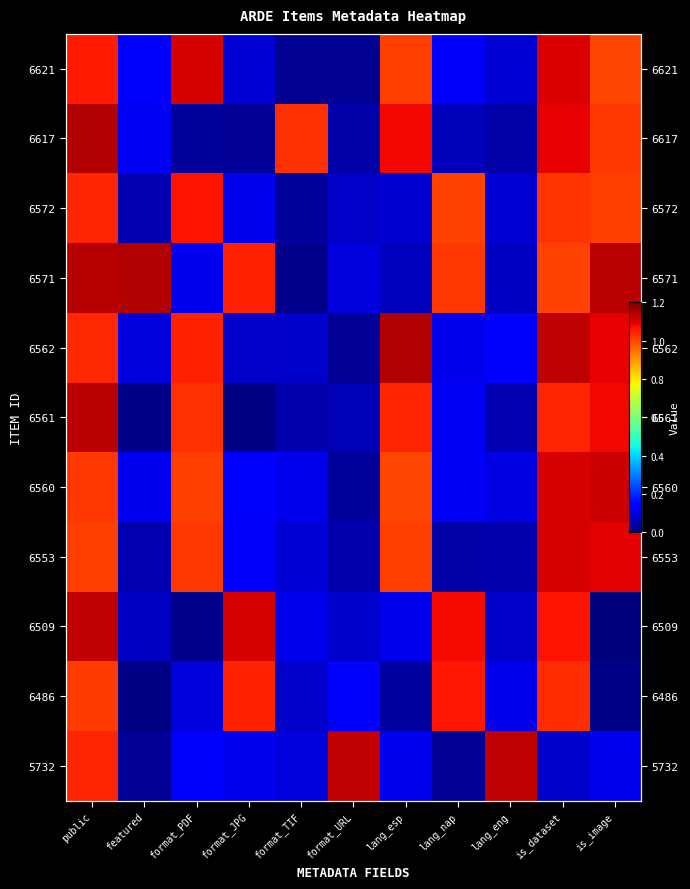

List the series in order of their peak value, lowest first.

6486, 6572, 6553, 6621, 6560, 6509, 5732, 6561, 6571, 6562, 6617